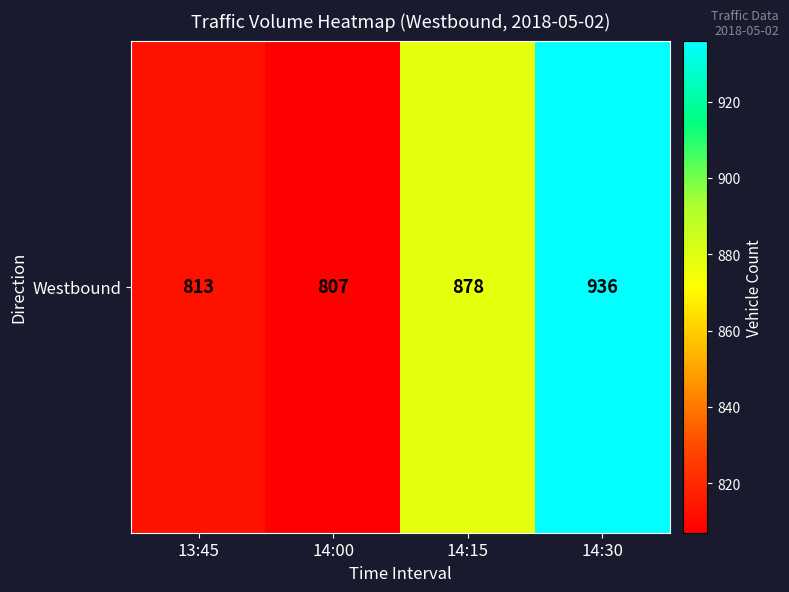

The chart shows a value of 807 at 14:00. True or false?

True